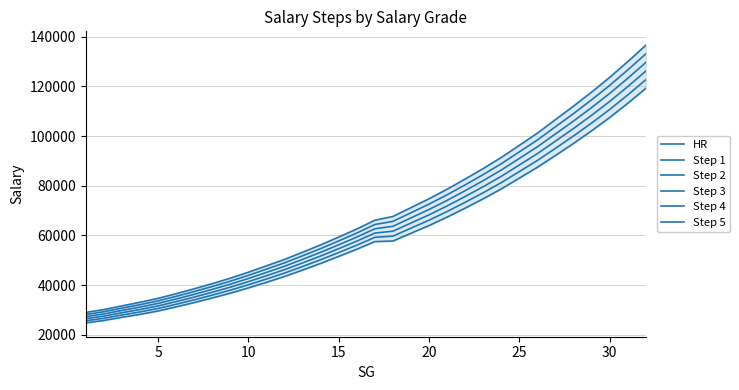

What is the difference between the maximum and minimum values in the Step 3 series?

102273